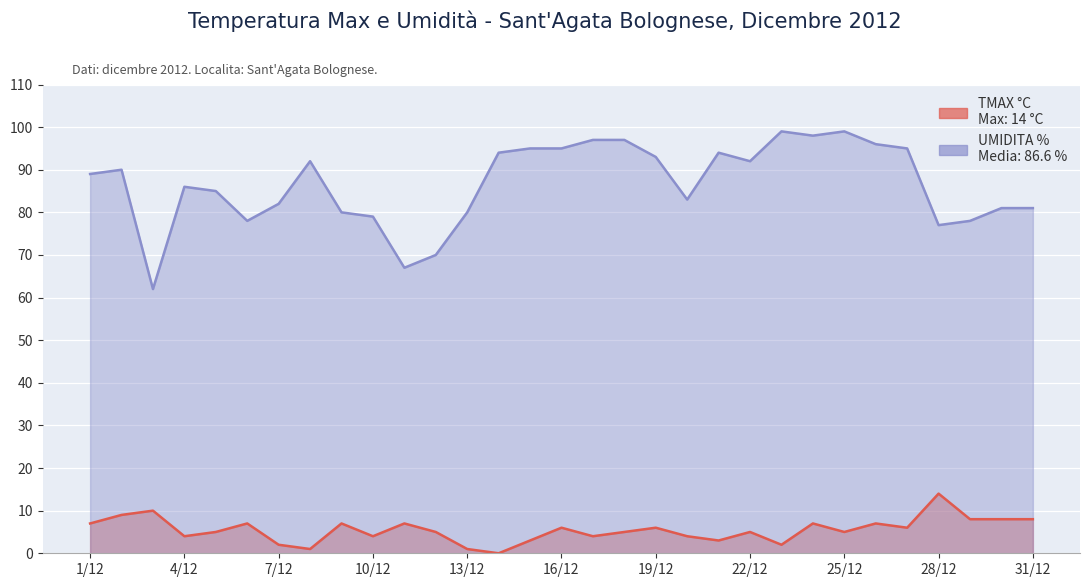

At which label is UMIDITA % closest to 80?

9/12